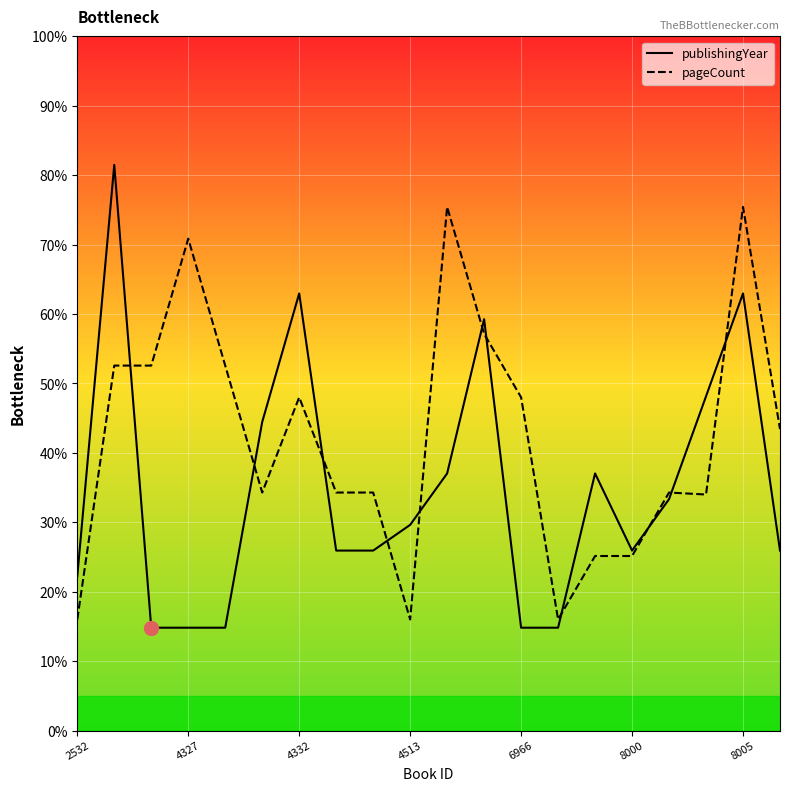

Which has a higher value, 17 or 19?

17